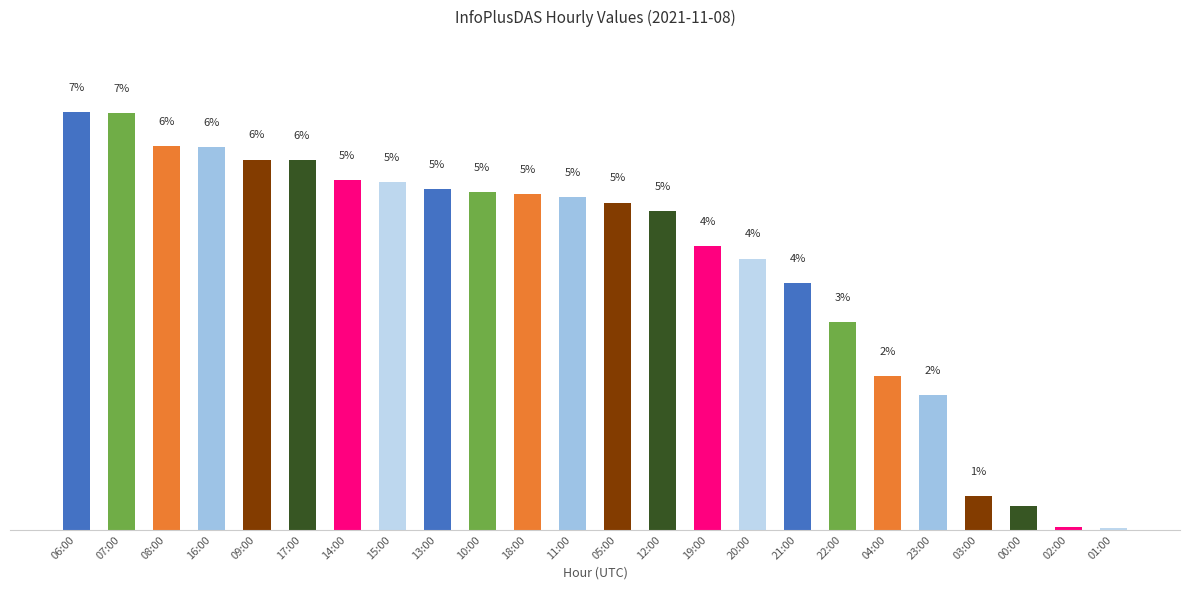

At which label is the value closest to 3?

22:00